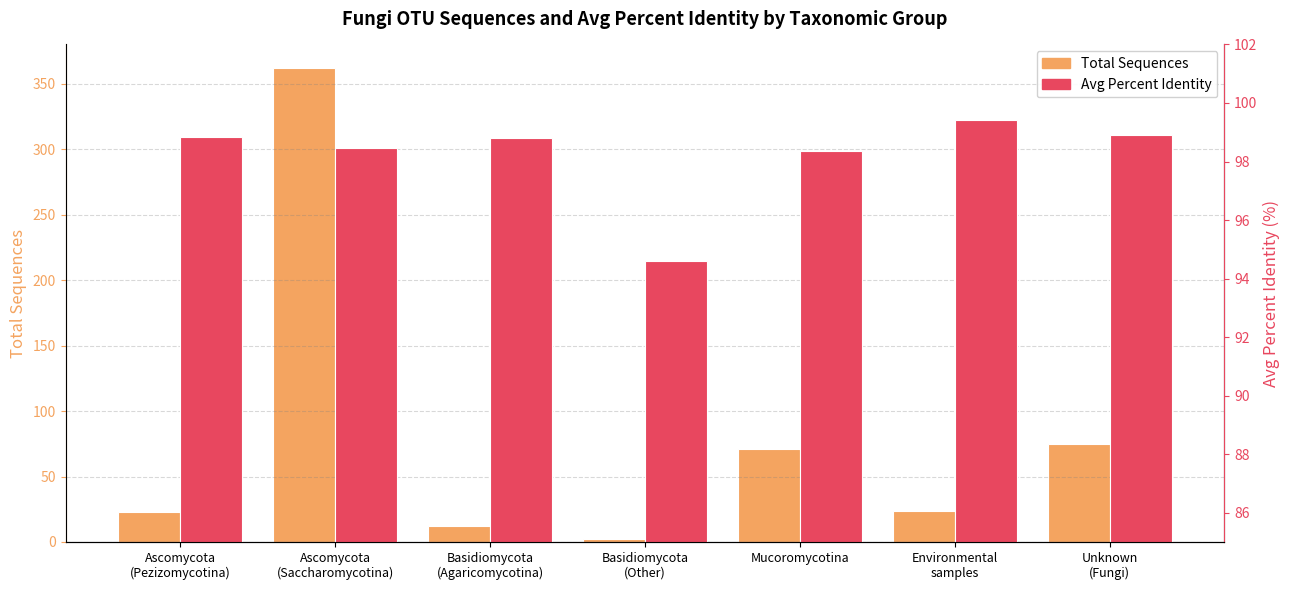

What is the difference between the second highest and second lowest values in the Total Sequences series?

63.0